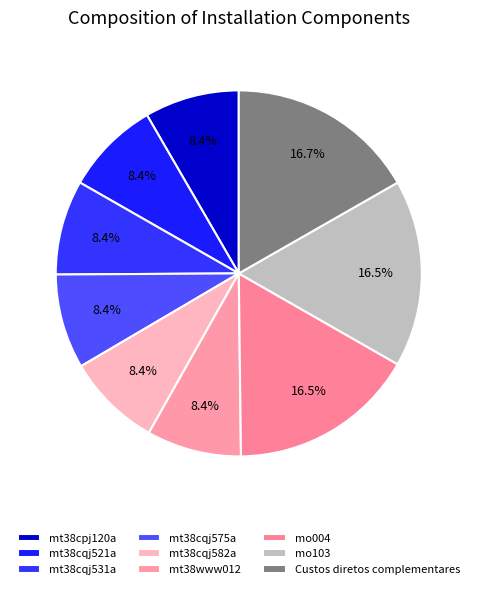

To the nearest percent, what is the combined percentage of Custos diretos complementares and mo103?

33%